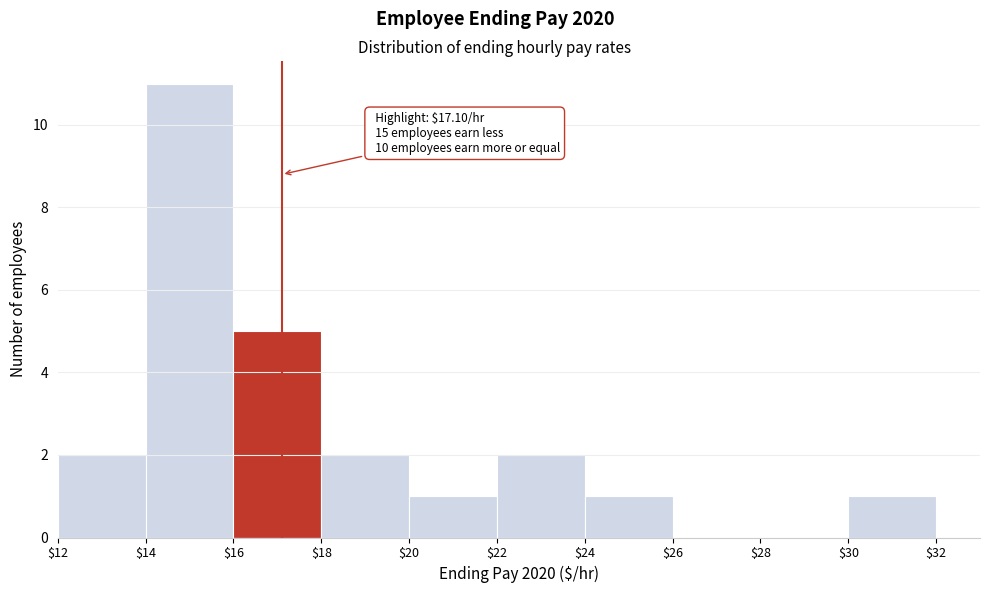

Over which range of the x-axis is the bar tallest?

$14 to $16